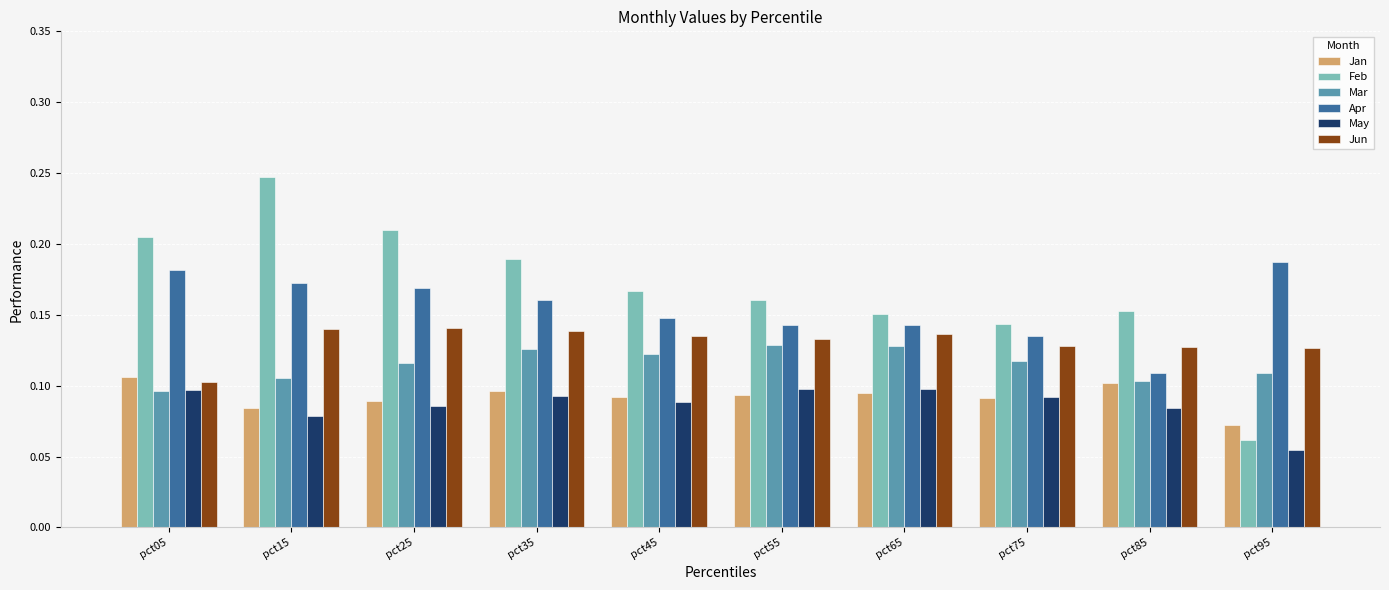

Which series has the largest total across all categories?

Feb